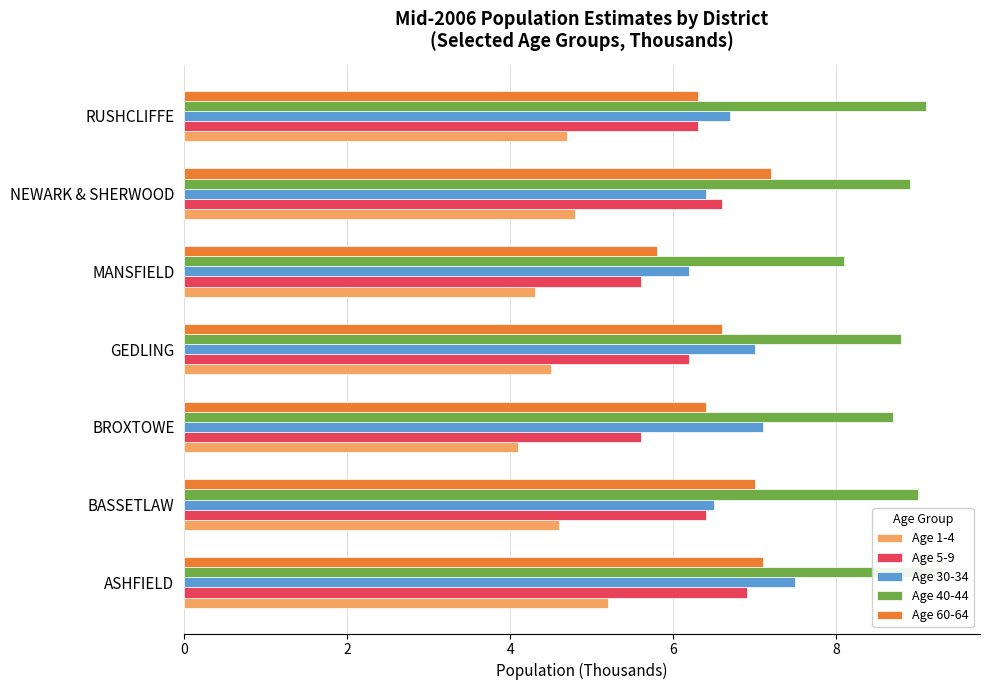

List the series in order of their peak value, lowest first.

Age 1-4, Age 5-9, Age 60-64, Age 30-34, Age 40-44